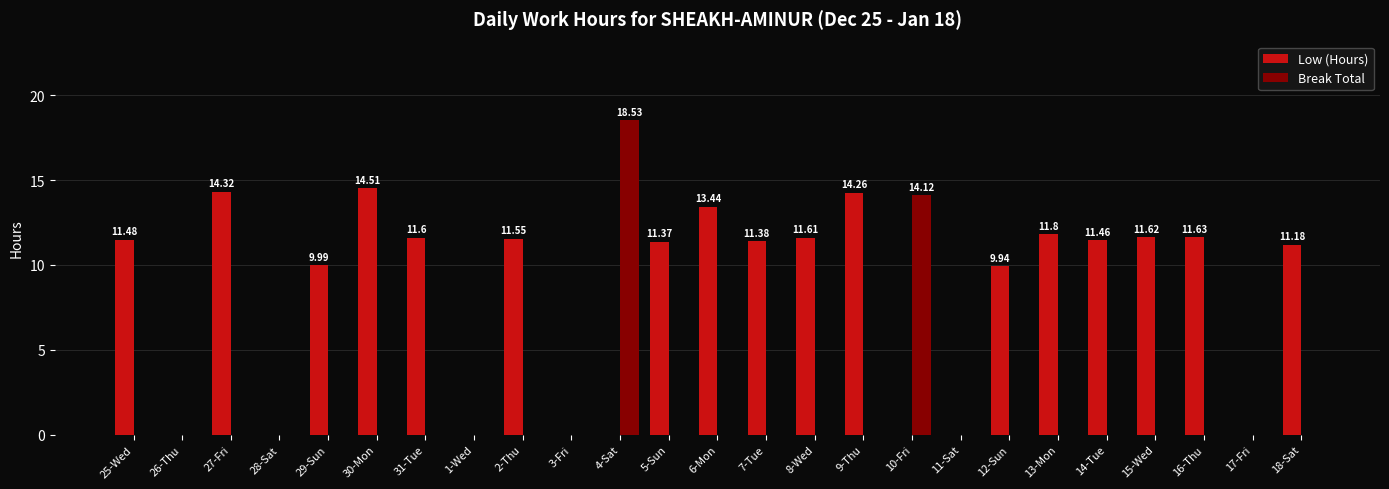

Are the bars horizontal?

No